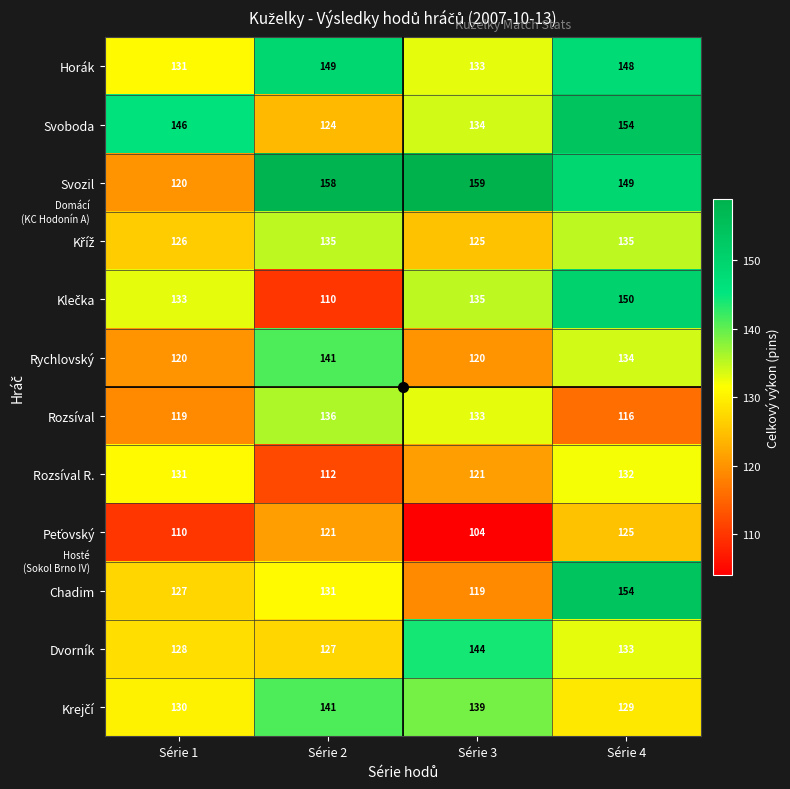

Is it true that Rychlovský equals 120 at Série 1?

True